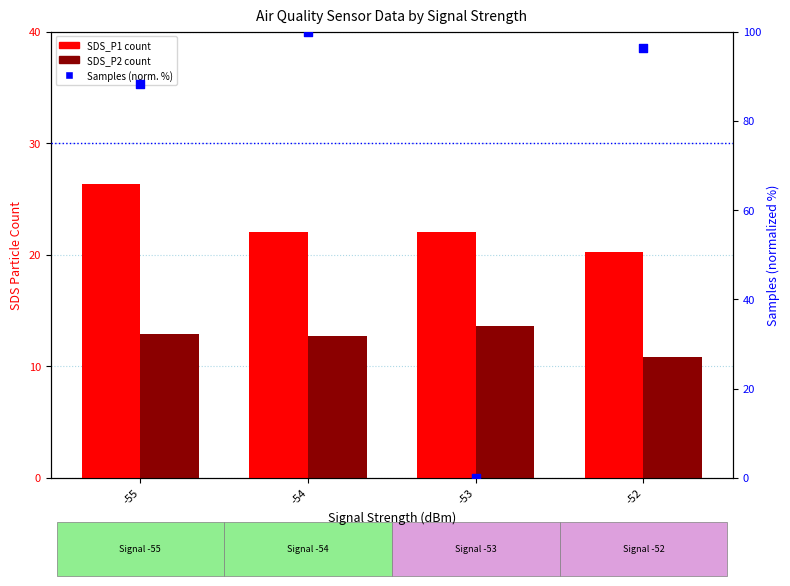

What are all the series names shown in the legend?

SDS_P1, SDS_P2, Samples (normalized)